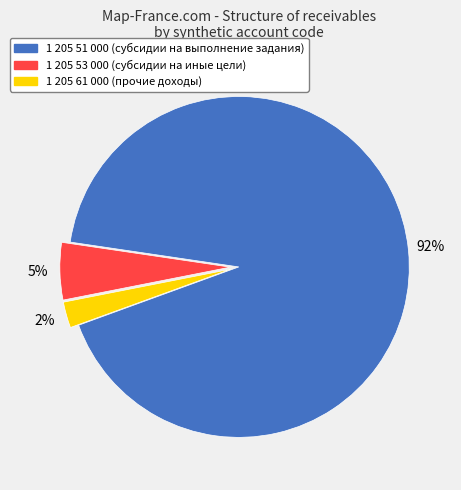

Does any single category account for the majority?

Yes